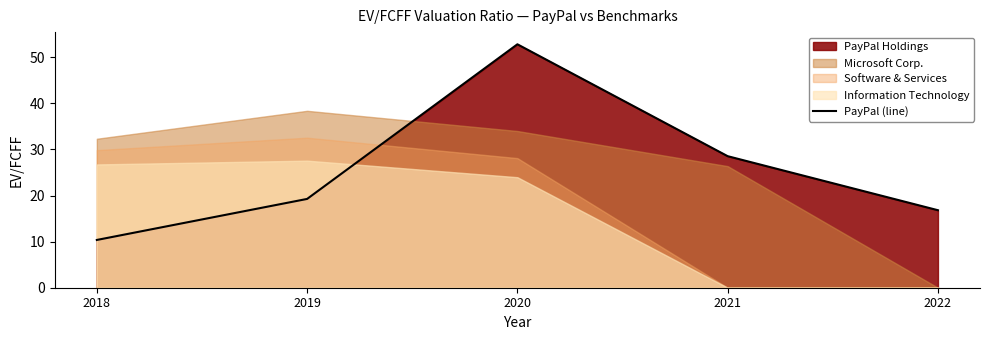

What is the value of the 1st point from the left?

10.4